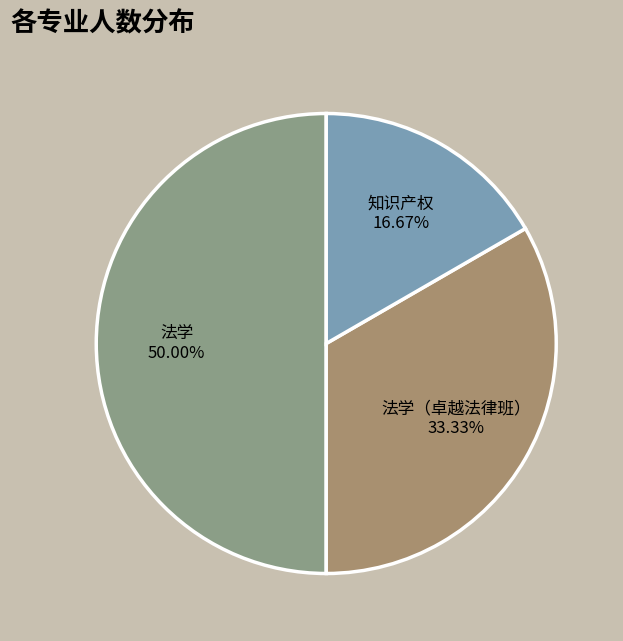

How many slices are in this pie chart?

3